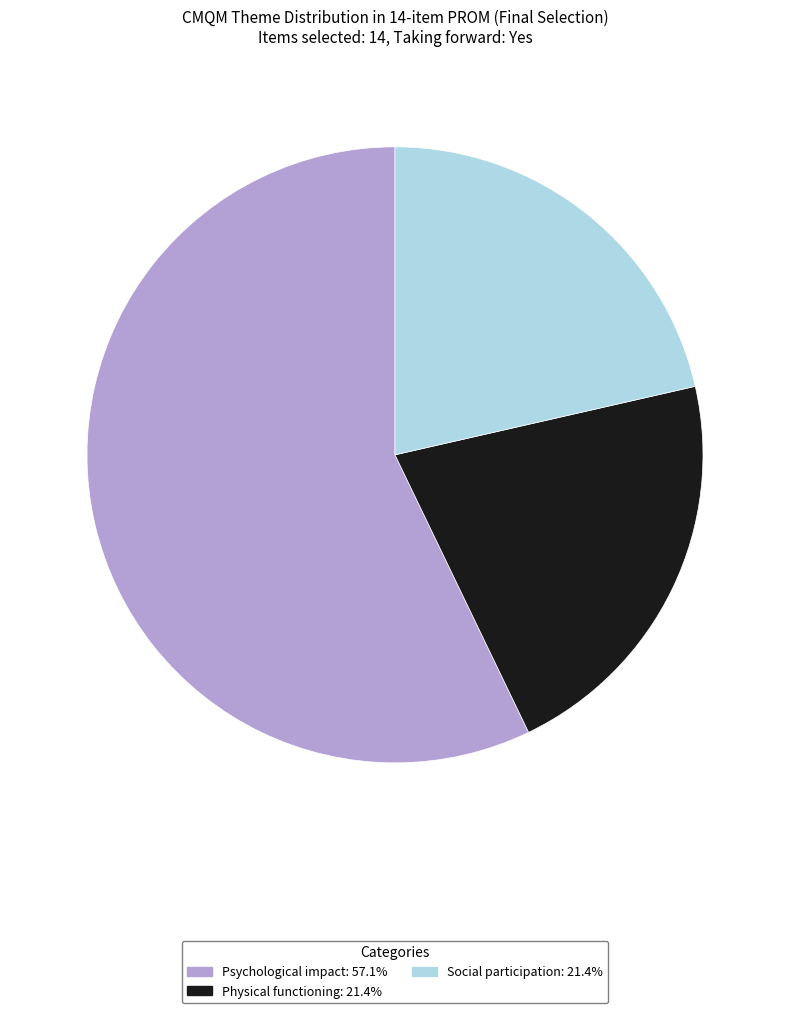

What is the ratio of the value at Physical functioning to the value at Psychological impact?

0.4